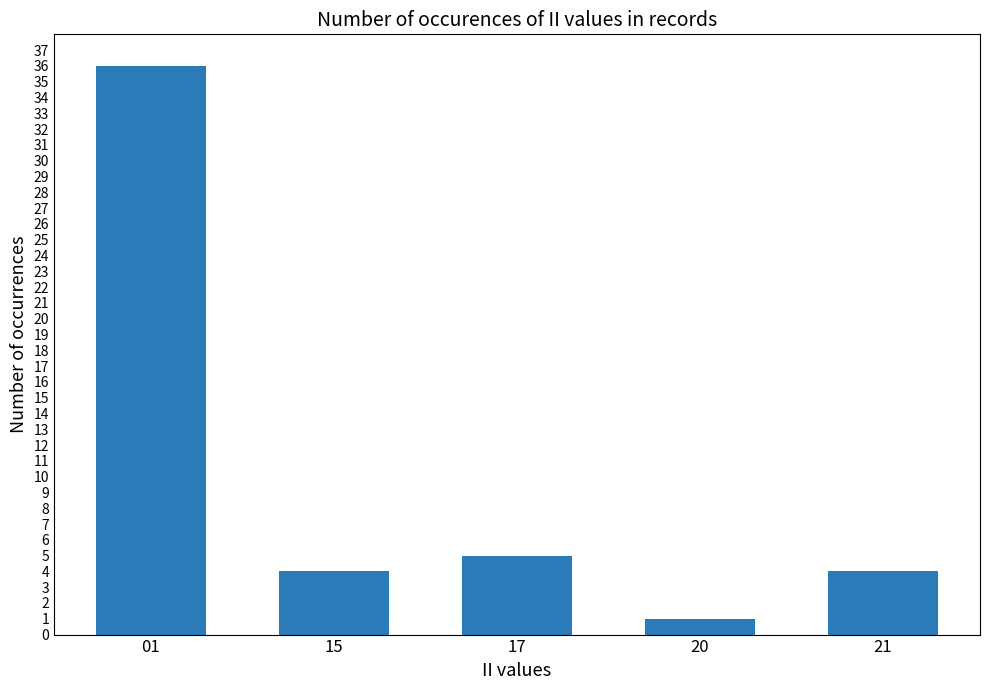

What is the minimum value shown in the chart?

1